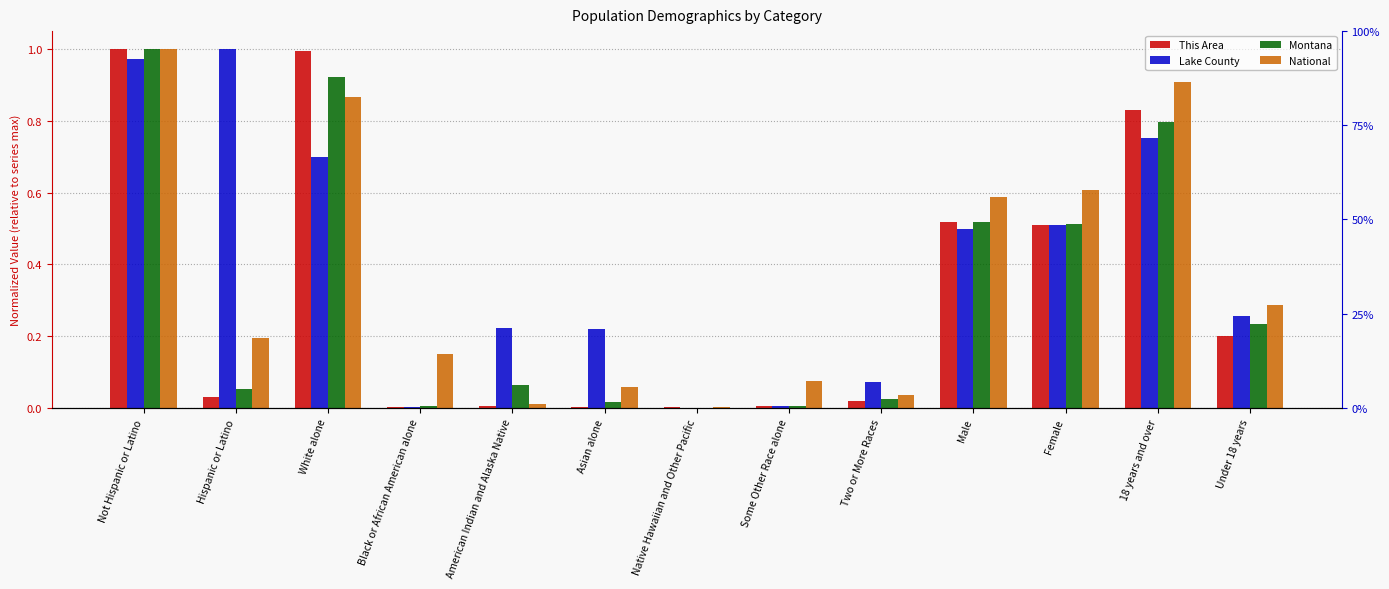

What is the label of the 3rd bar from the left?

White alone